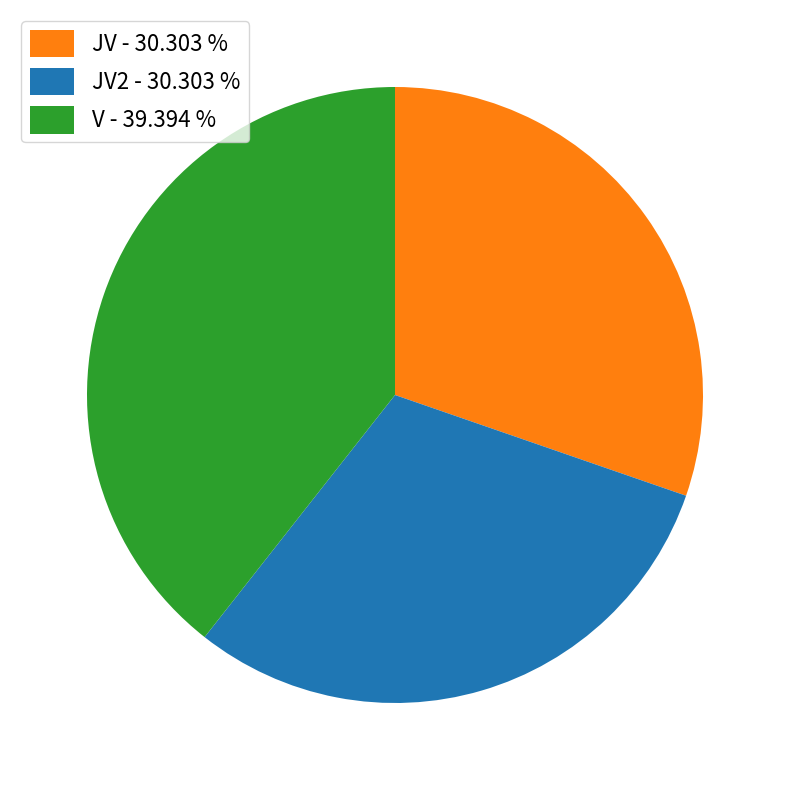

Between JV - 30.303 % and V - 39.394 %, which is larger?

V - 39.394 %